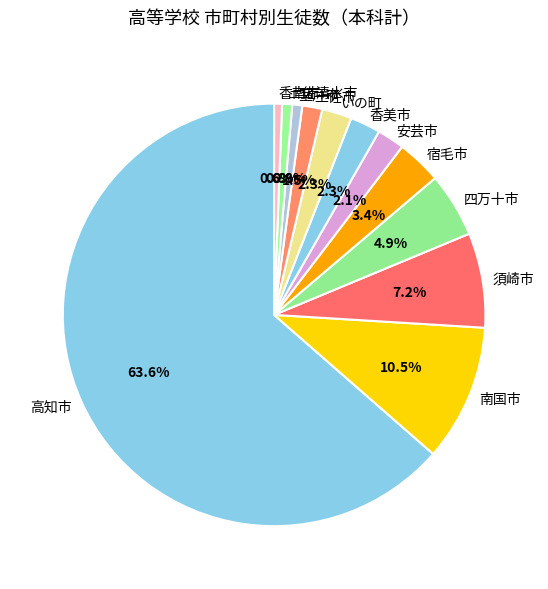

True or false: 香南市 accounts for 1% of the total.

True